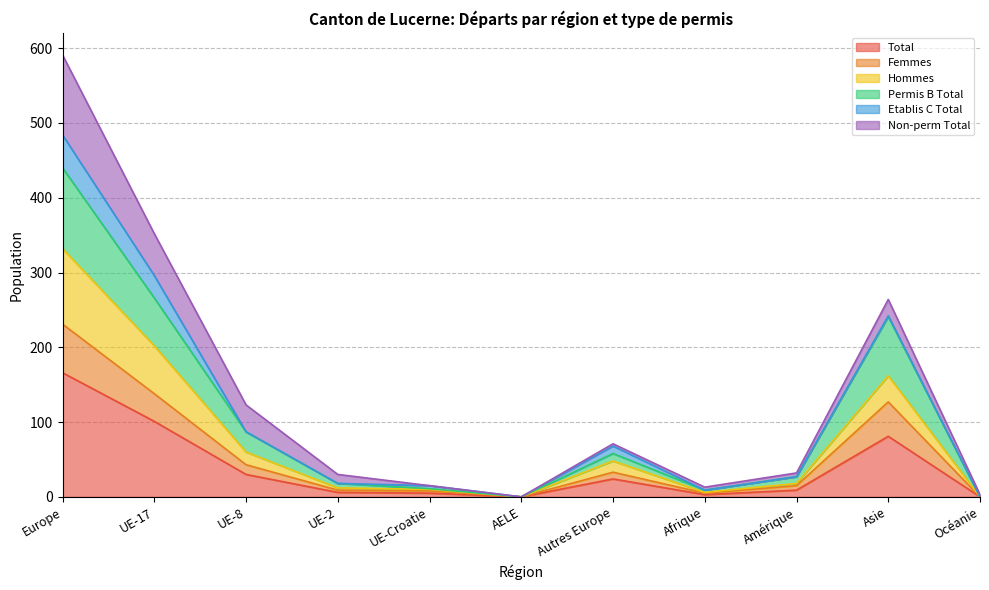

True or false: Femmes and Hommes cross at least once.

False